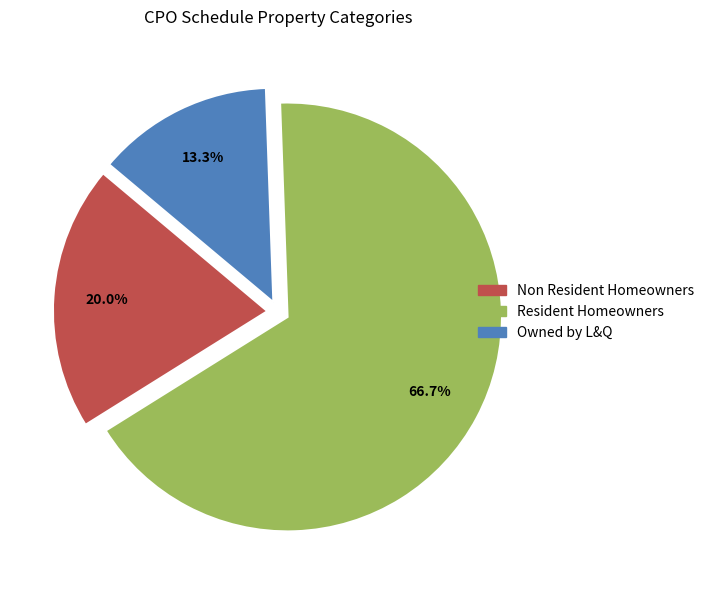

To the nearest percent, what portion does Resident Homeowners represent?

67%